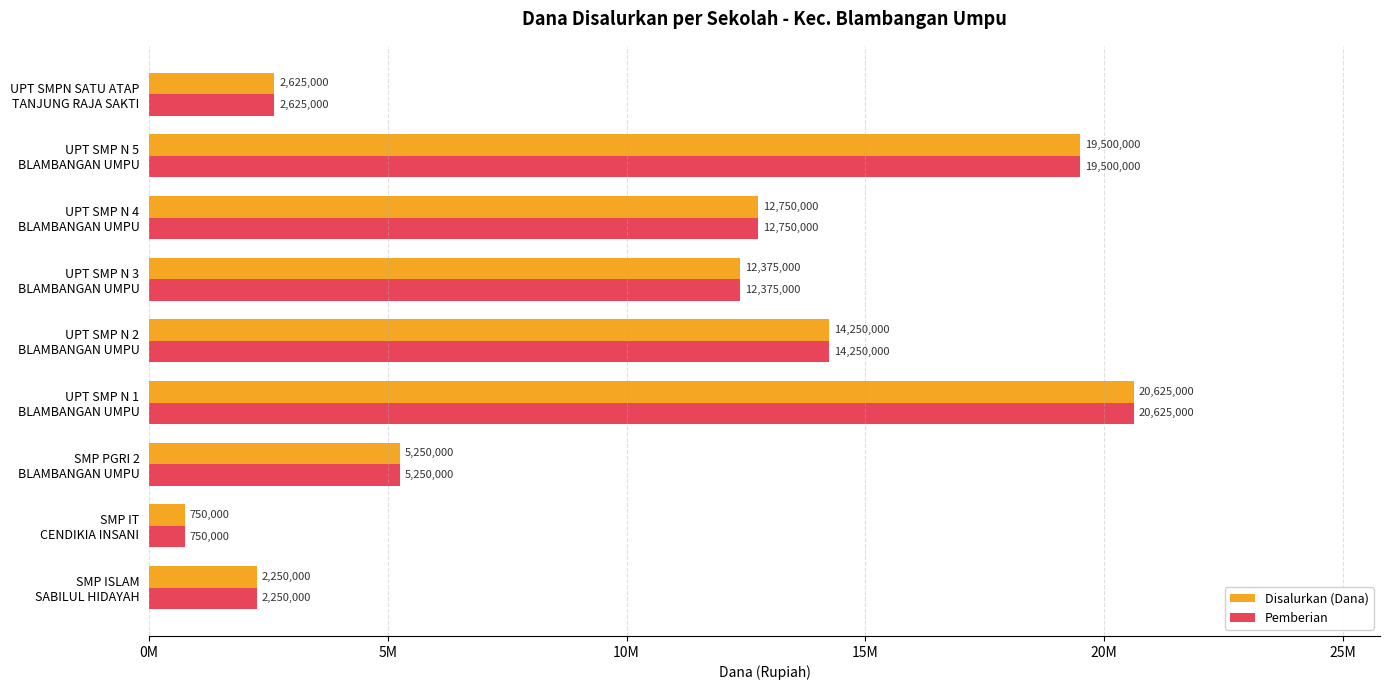

What are all the series names shown in the legend?

Disalurkan (Dana), Pemberian